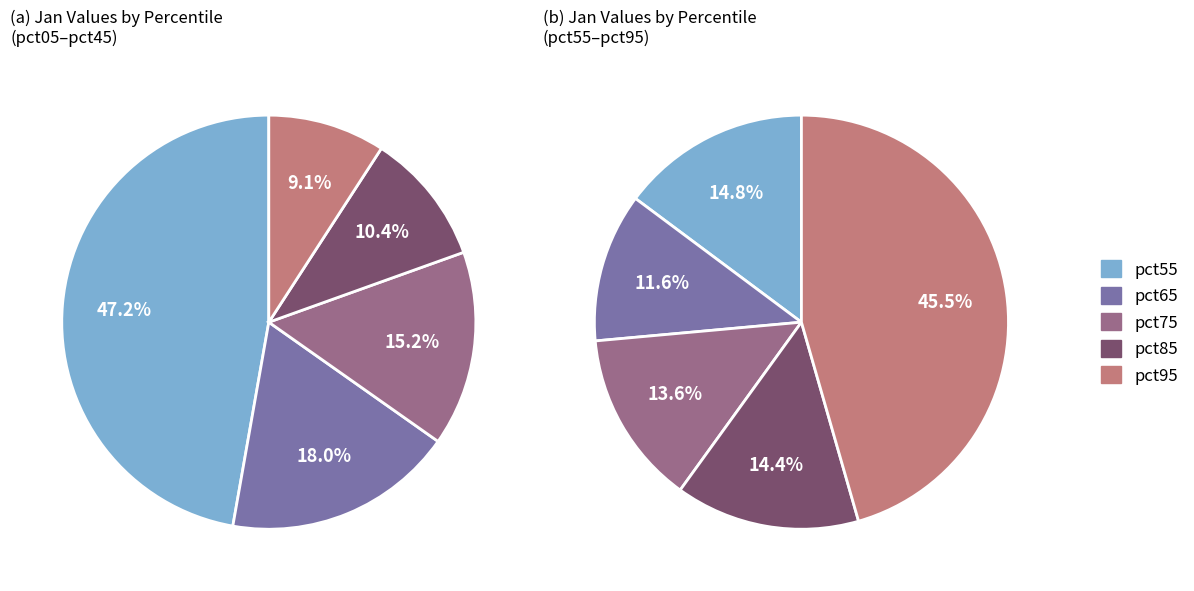

Is it true that 4 is 7% of the pie?

True